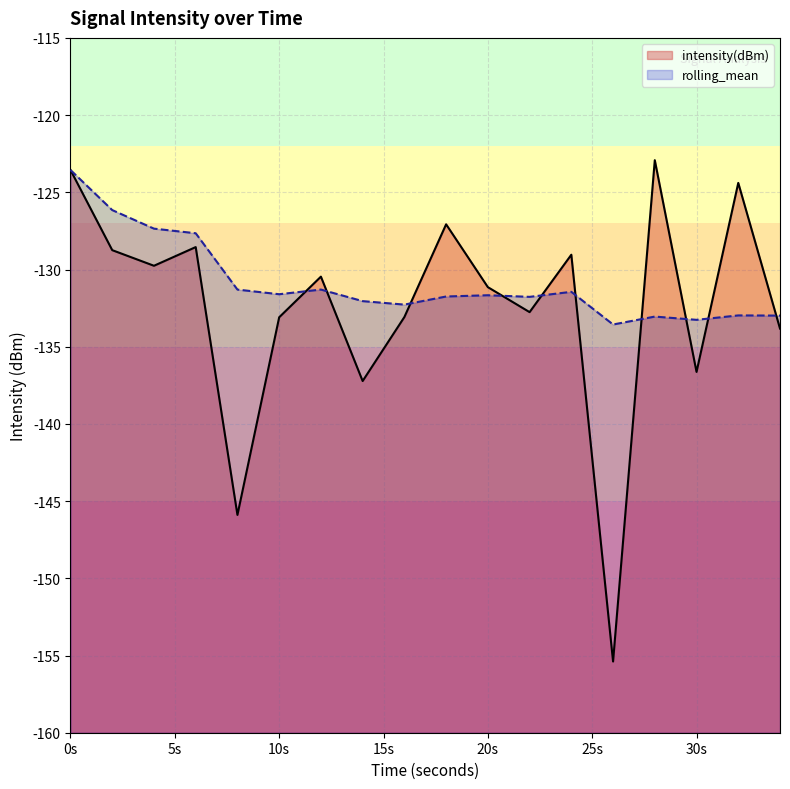

Which category has the highest value in the rolling_mean series?

0s